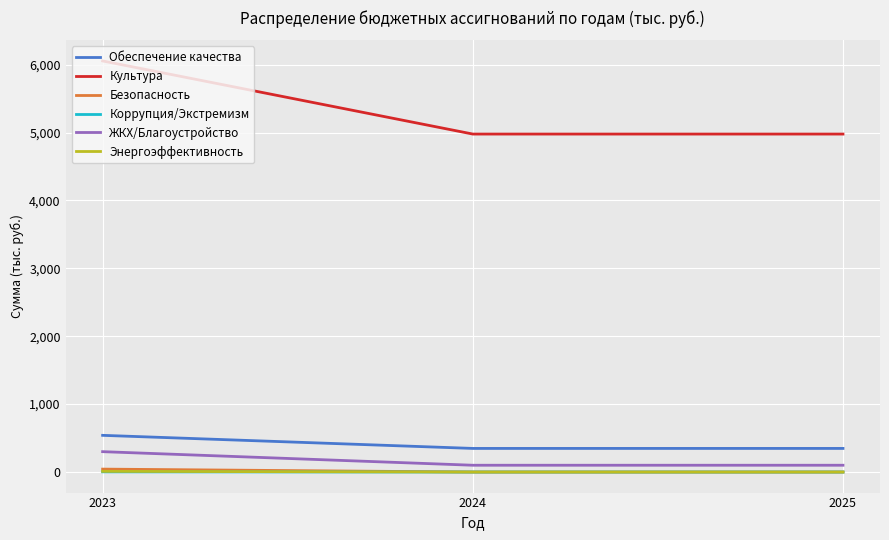

Is it true that Энергоэффективность equals 0.0 at 2024?

True